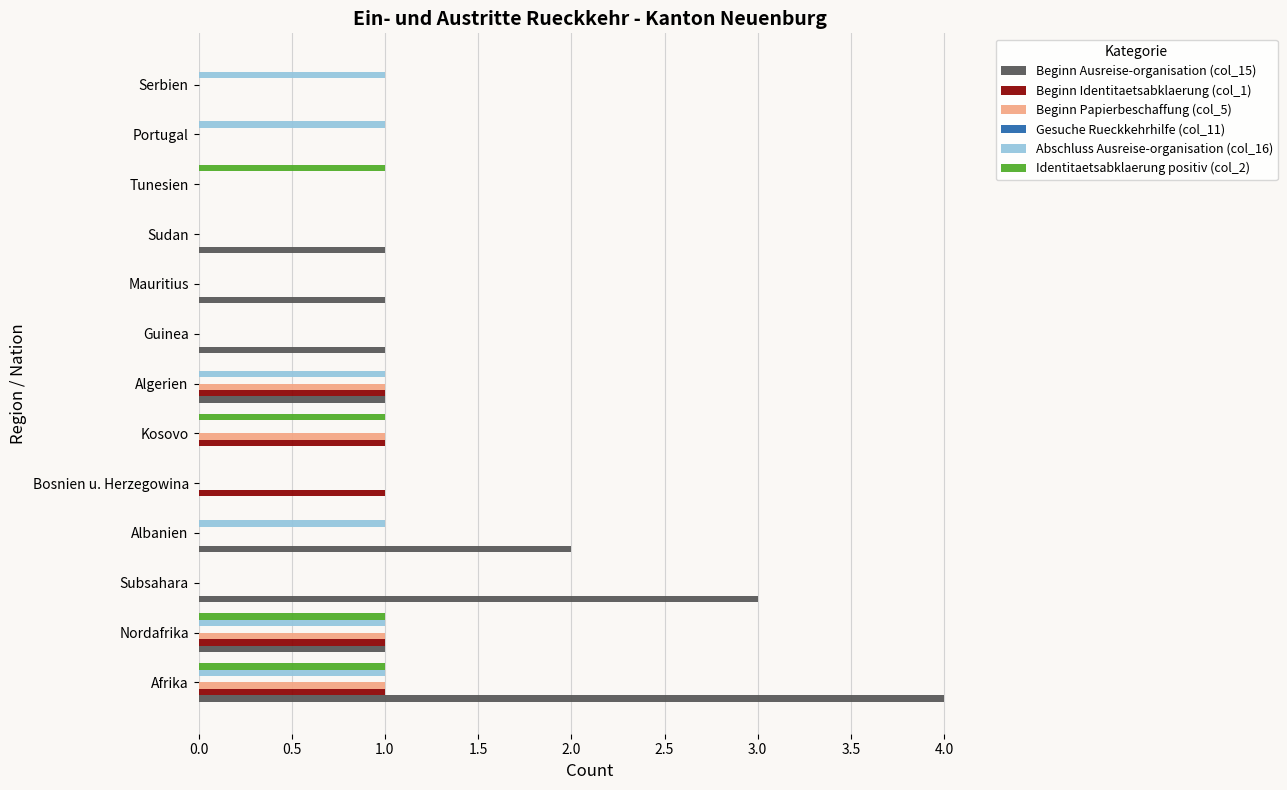

Which series has the largest total across all categories?

Beginn Ausreise-organisation (col_15)